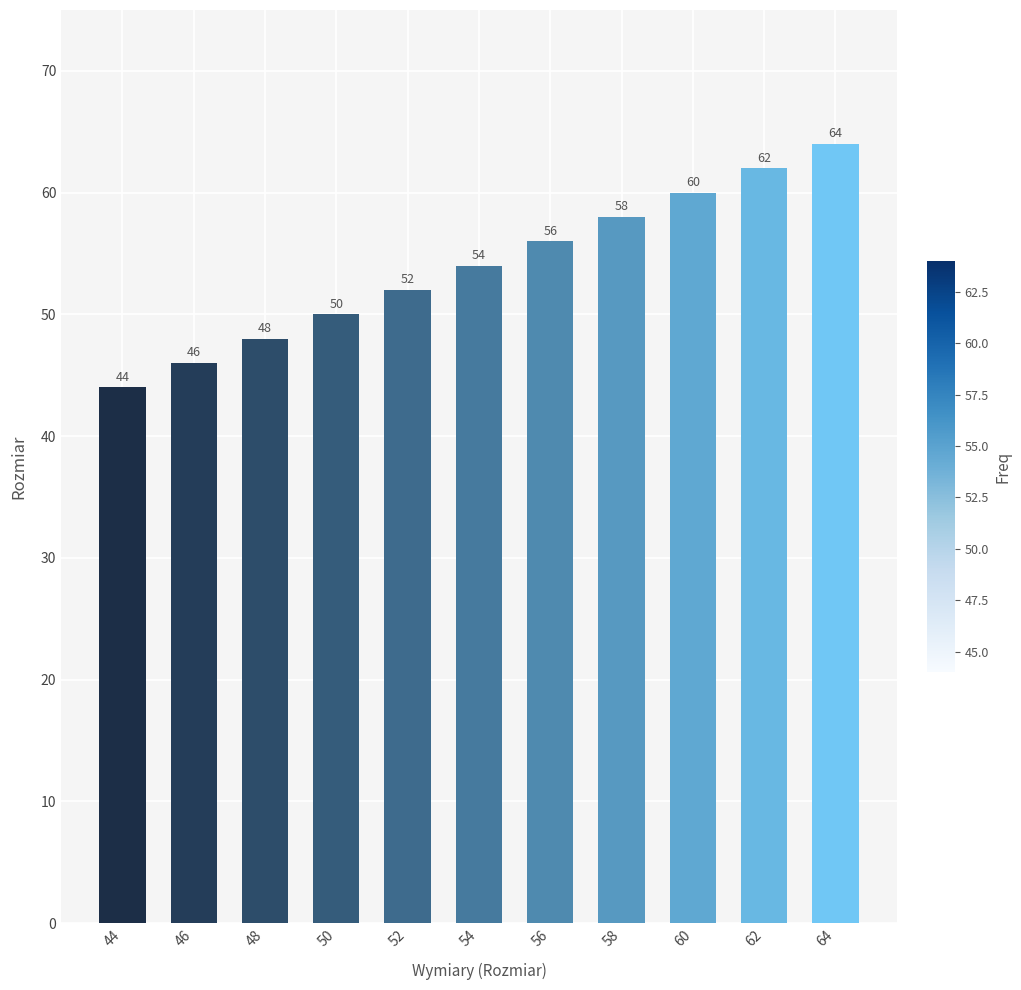

Which has a higher value, 62 or 48?

62